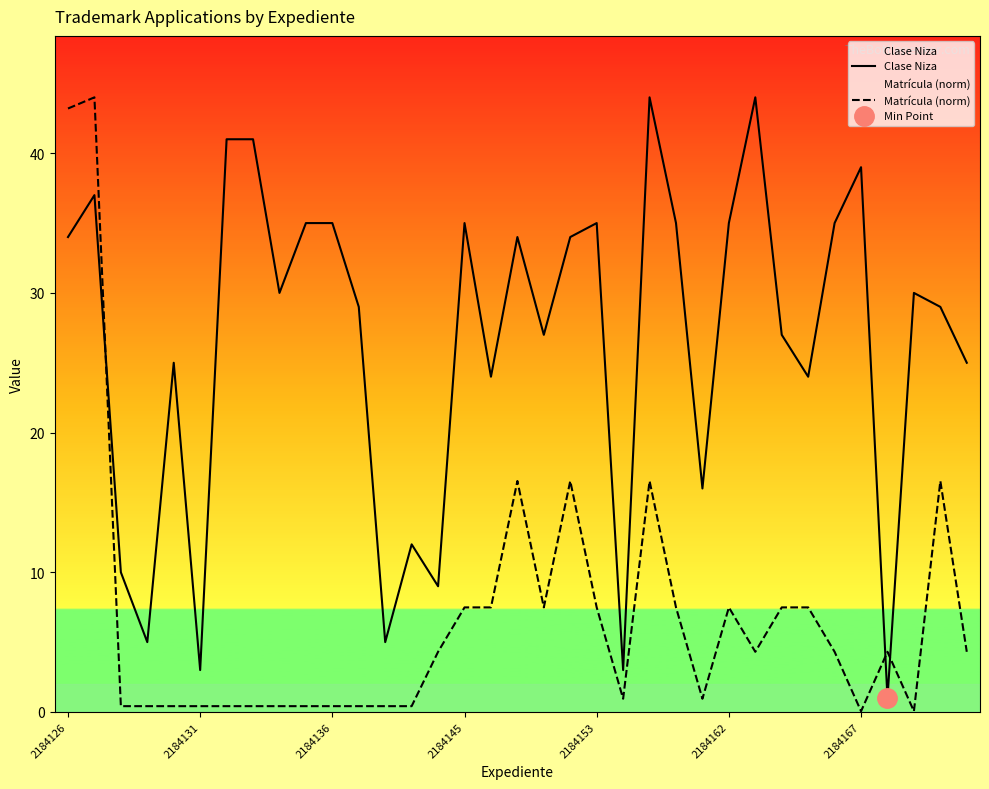

How many intersections are there between Matrícula (norm) and Clase Niza?

3